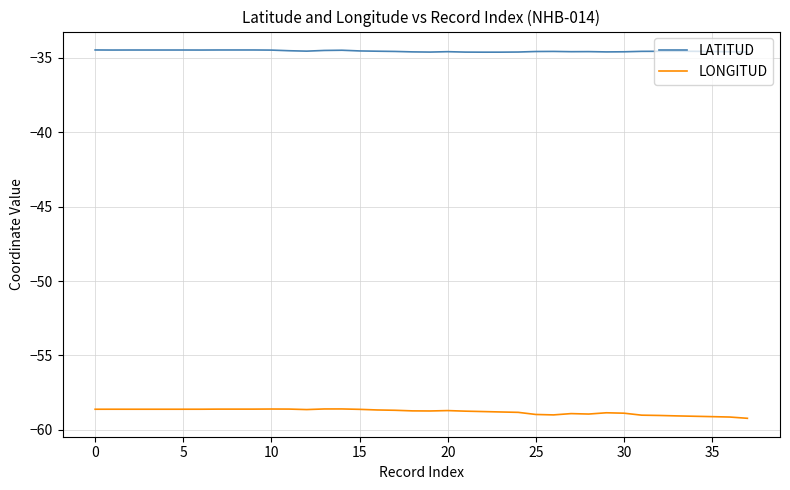

What is the difference between the maximum and minimum values in the LONGITUD series?

0.6